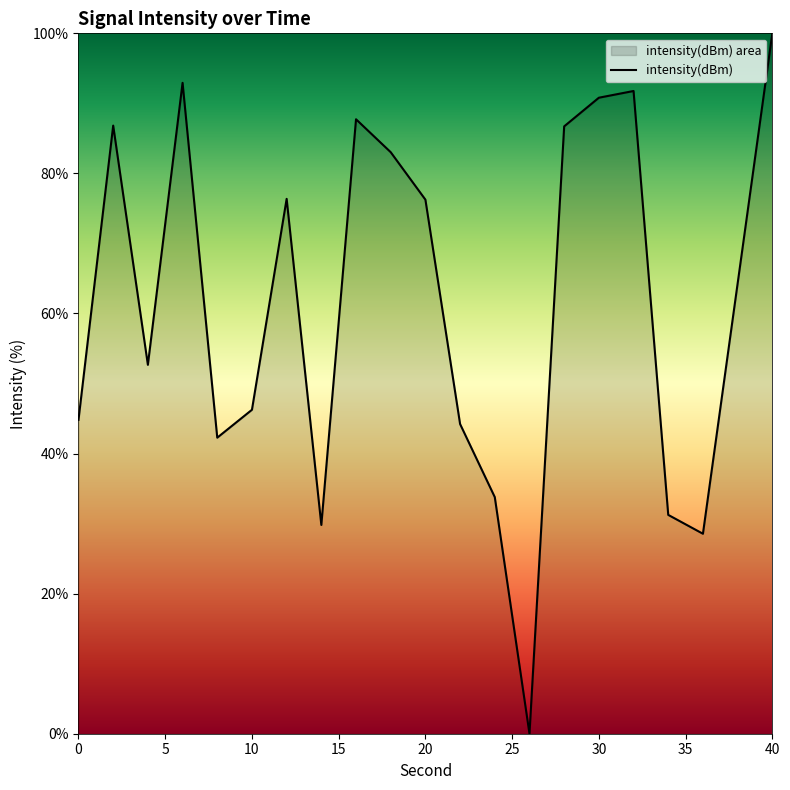

What is the value of the 15th point from the left?

86.7